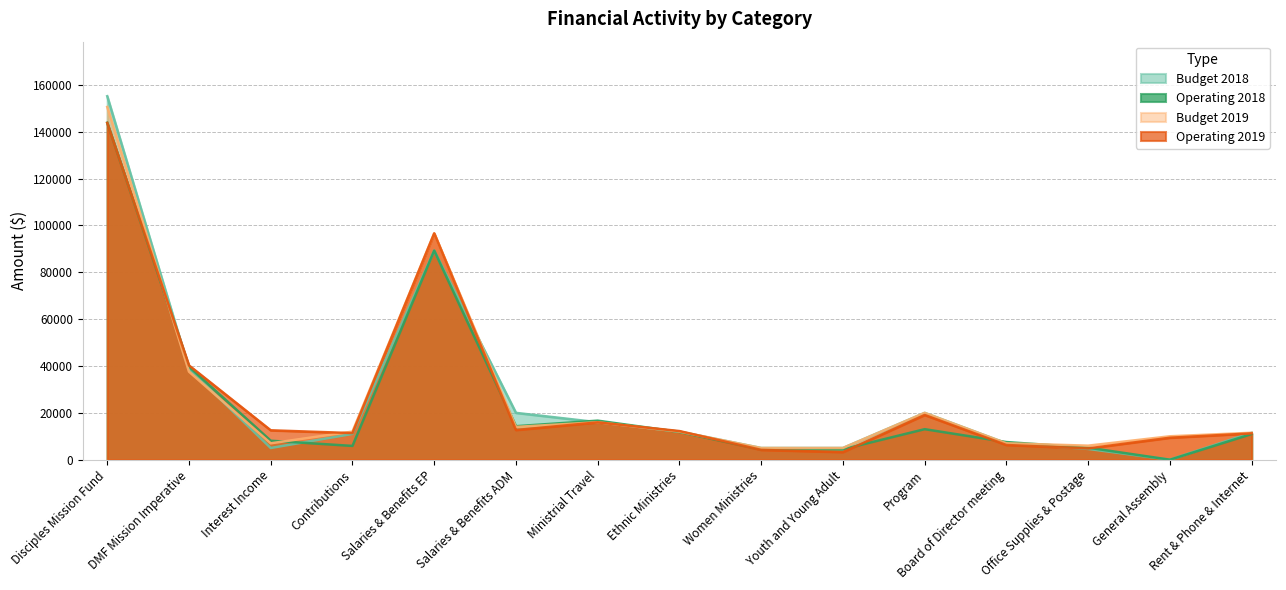

List the series in order of their peak value, highest first.

Budget 2018, Budget 2019, Operating 2018, Operating 2019